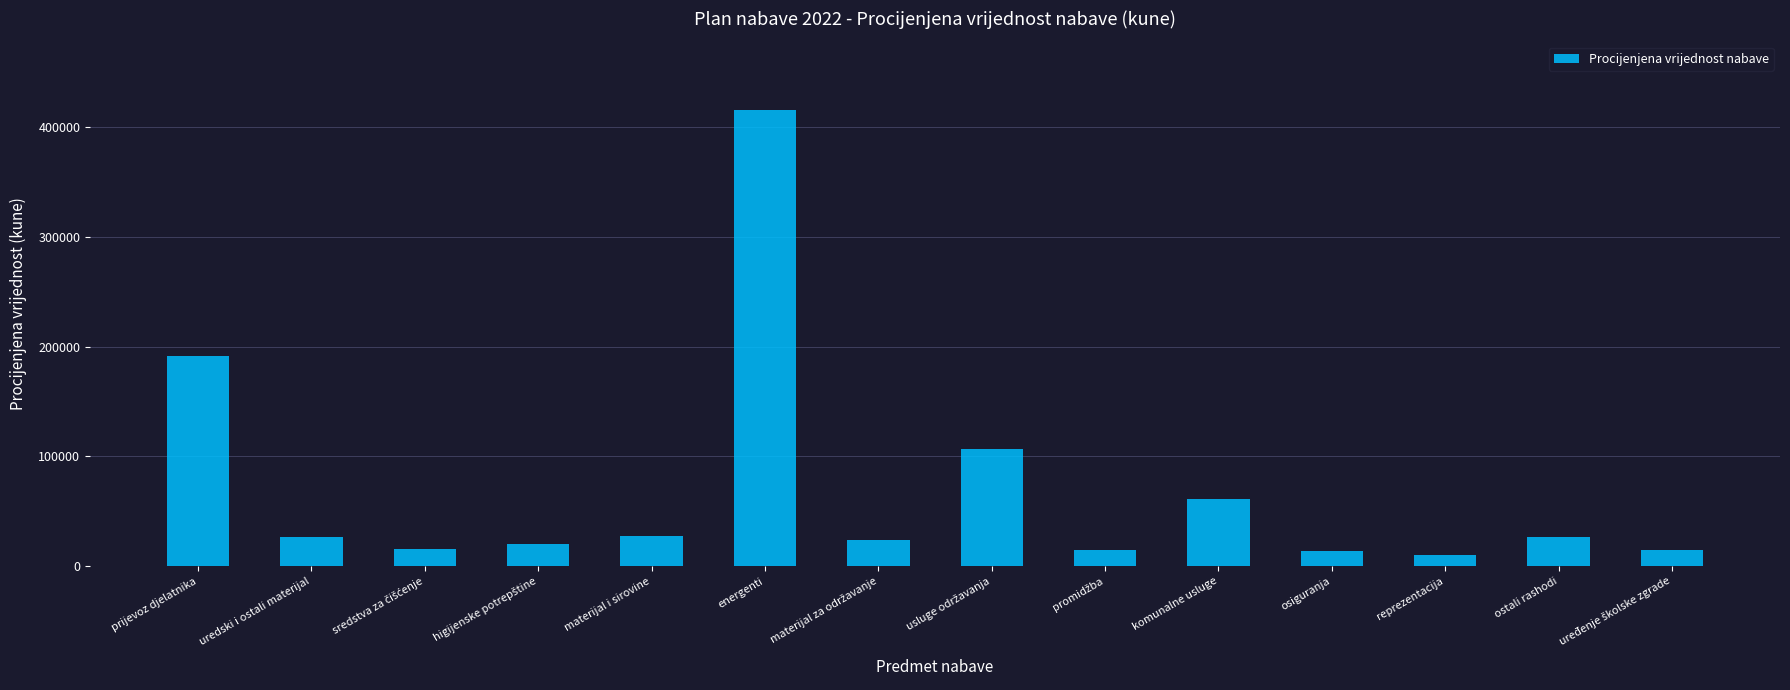

What is the value of the 6th bar from the left?

416000